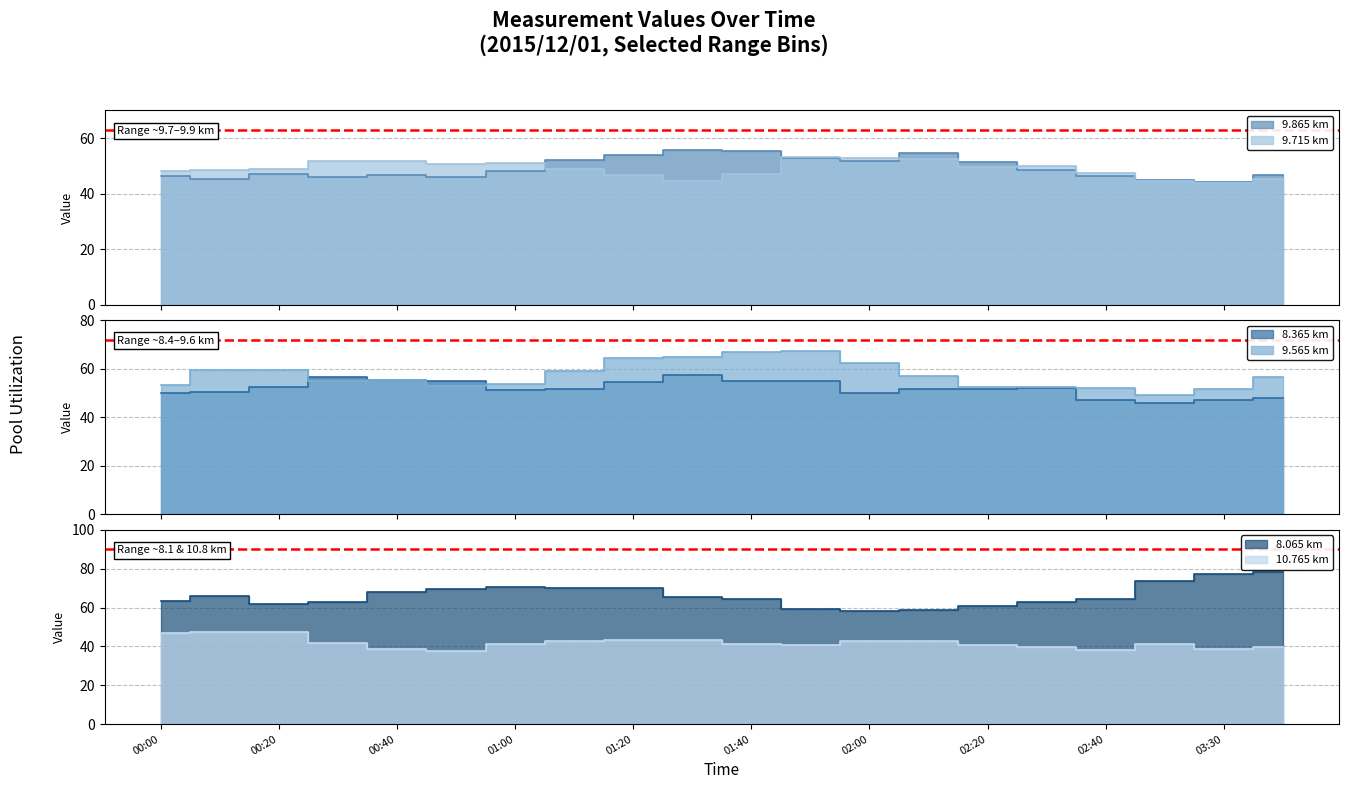

Rank the series at 2015/12/01 01:30 from lowest to highest value.

10.765, 9.715, 9.865, 8.365, 9.565, 8.065